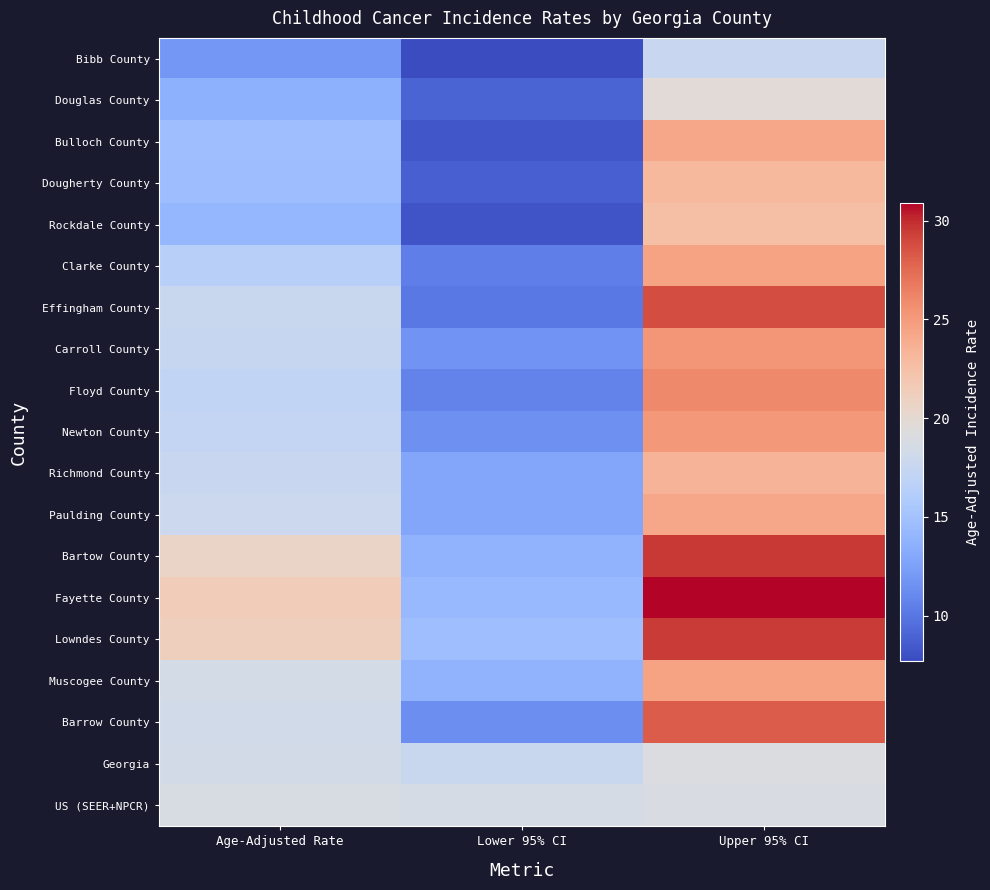

List the series in order of their peak value, highest first.

Fayette County, Bartow County, Lowndes County, Effingham County, Barrow County, Floyd County, Carroll County, Newton County, Clarke County, Muscogee County, Bulloch County, Paulding County, Richmond County, Dougherty County, Rockdale County, Douglas County, Georgia, US (SEER+NPCR), Bibb County